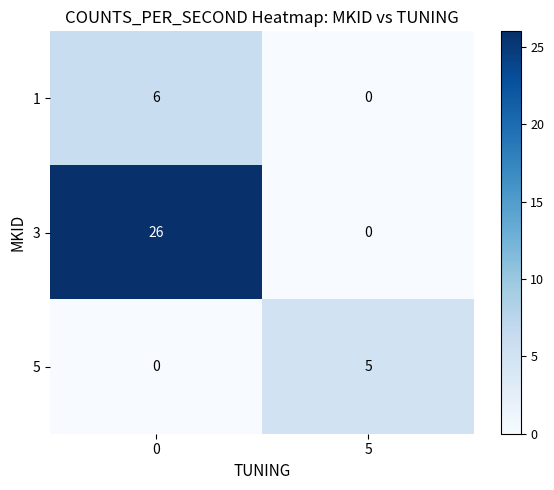

What is the sum of all 1 values?

6